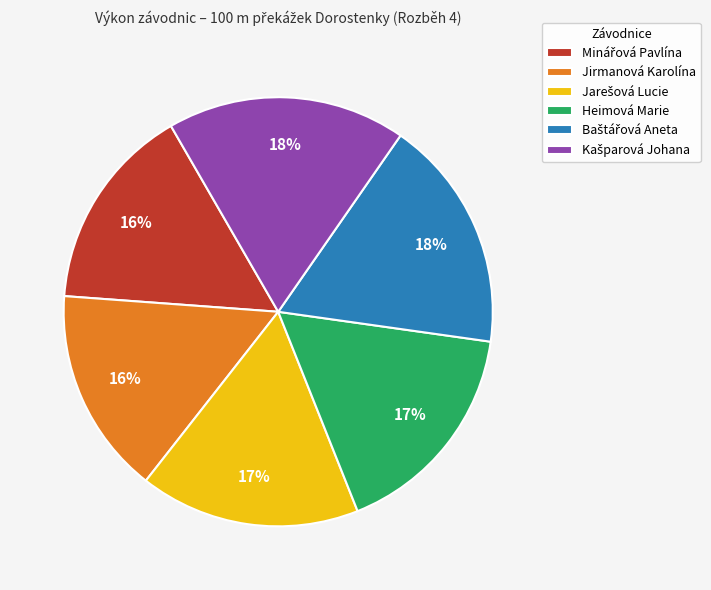

Does any single category account for the majority?

No